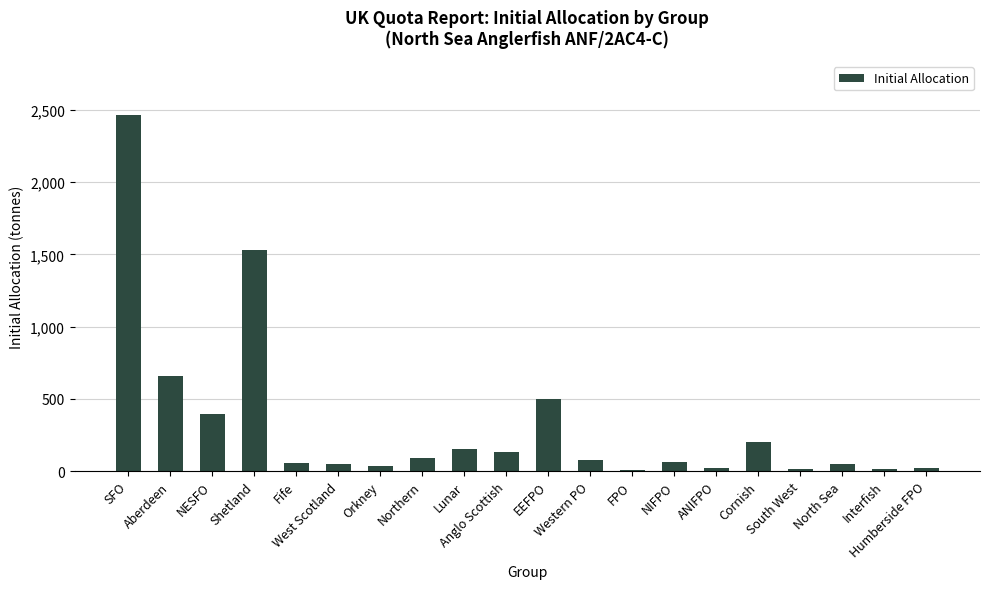

What position from the right is FPO?

8